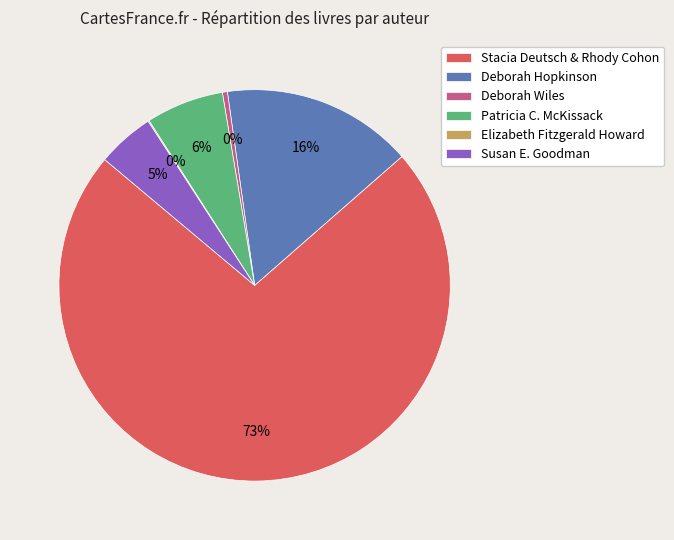

Is the sum of Stacia Deutsch & Rhody Cohon and Susan E. Goodman greater than half?

Yes